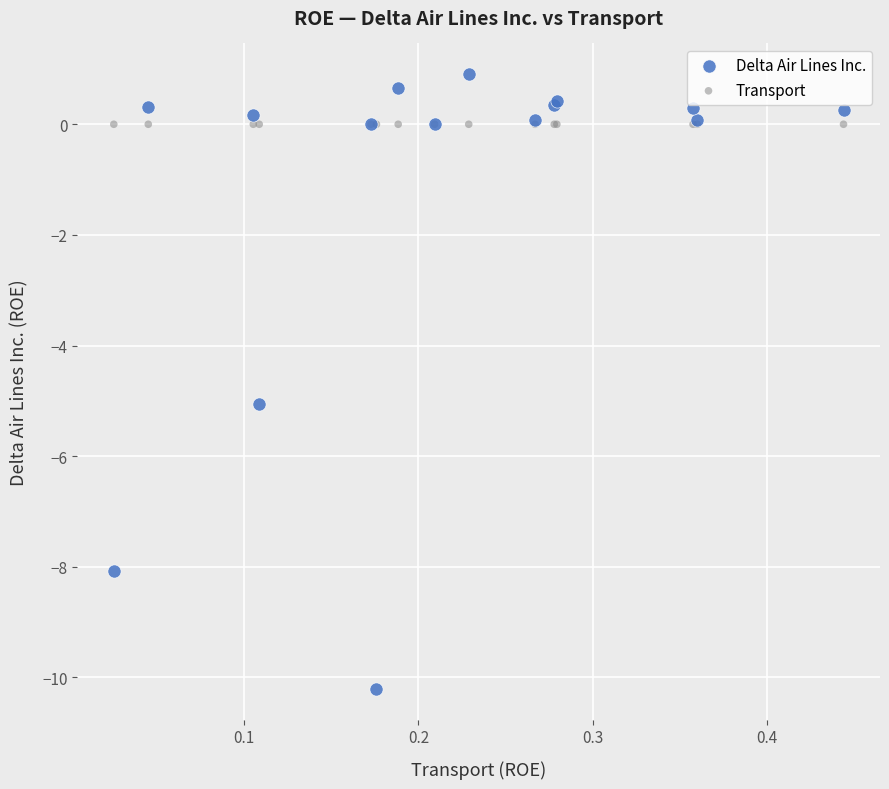

In the Delta Air Lines Inc. series, what Y value is closest to -4?

-5.0